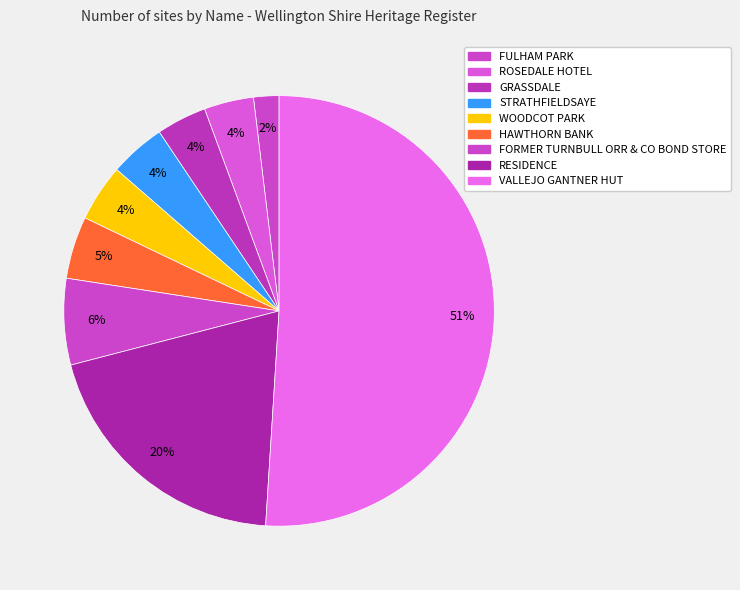

To the nearest percent, what is the combined percentage of WOODCOT PARK and GRASSDALE?

8%